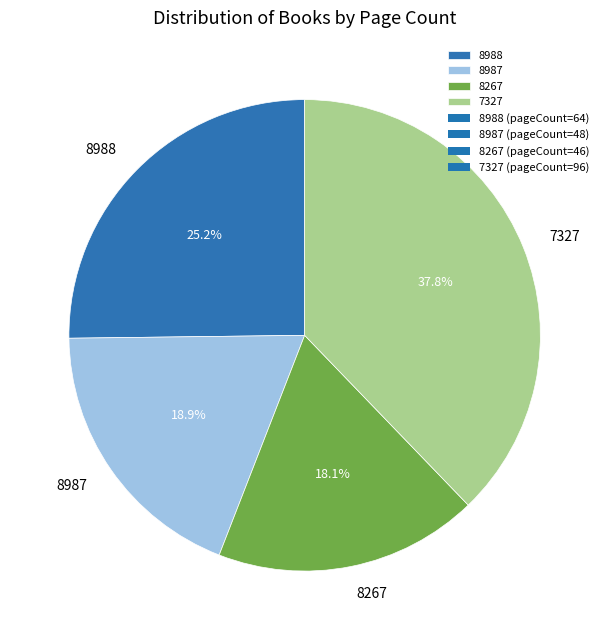

Rank the categories by value from lowest to highest.

8267, 8987, 8988, 7327